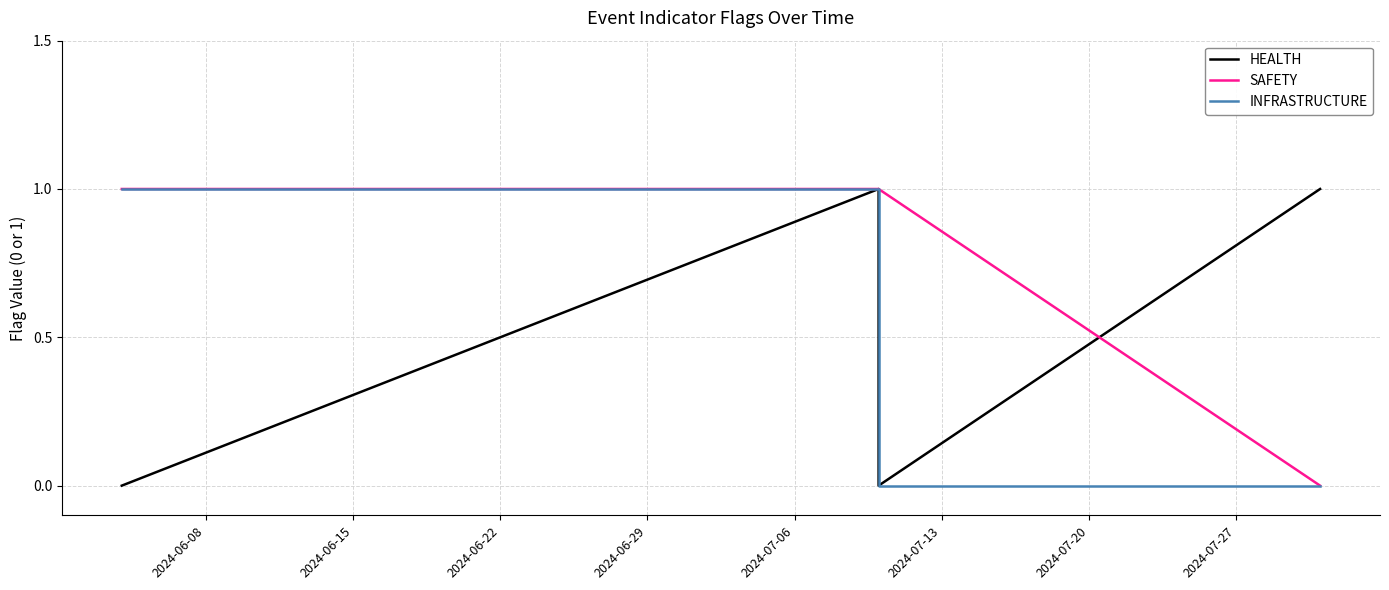

What is the highest value of the SAFETY series?

1